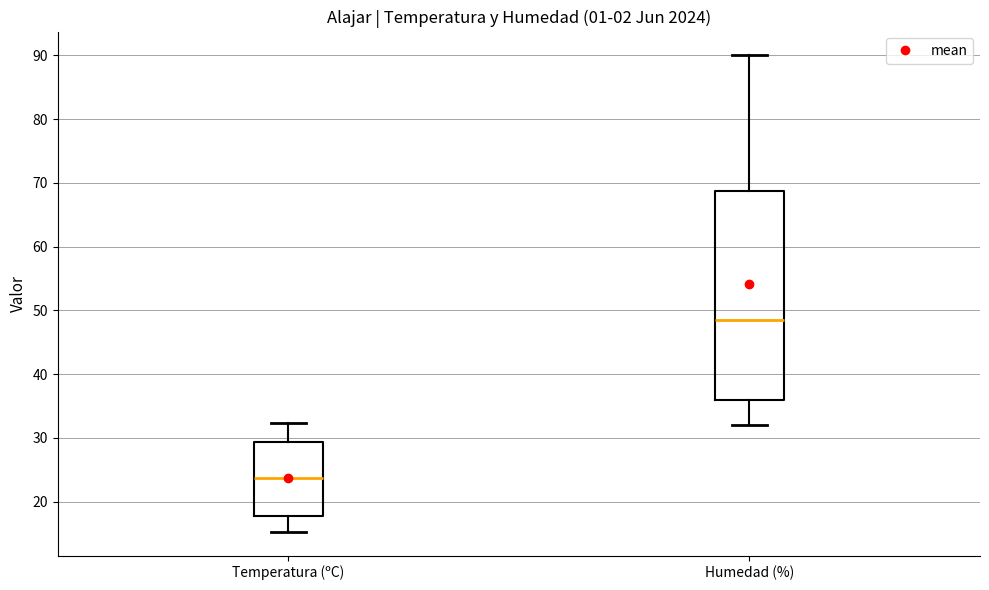

Which box is the tallest, from its lower edge to its upper edge?

Humedad (%)